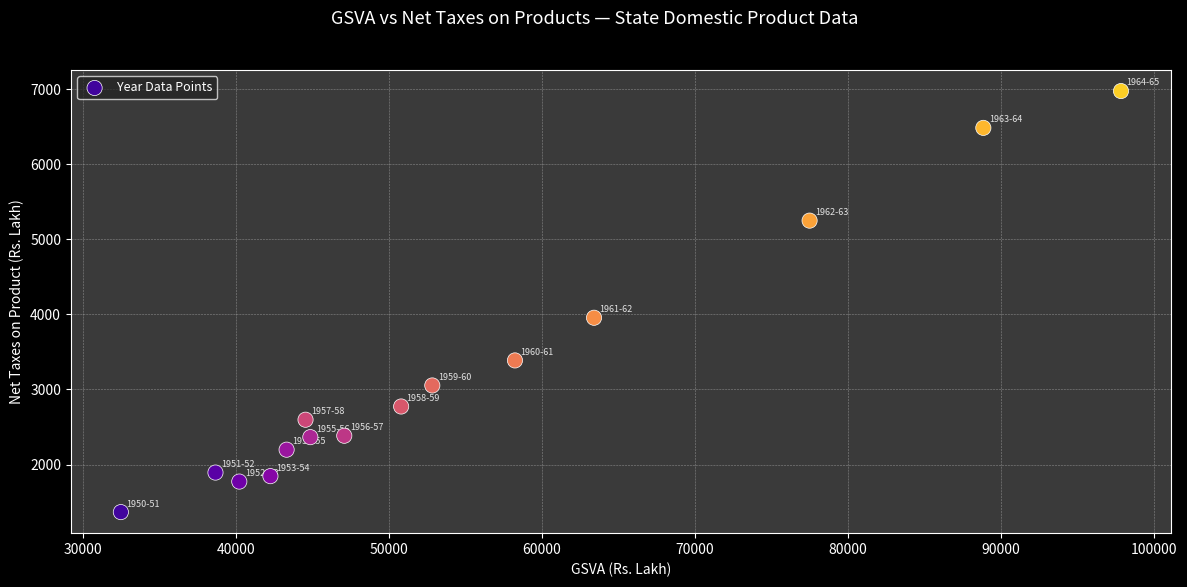

What is the range of Y values (max minus min)?

5608.5